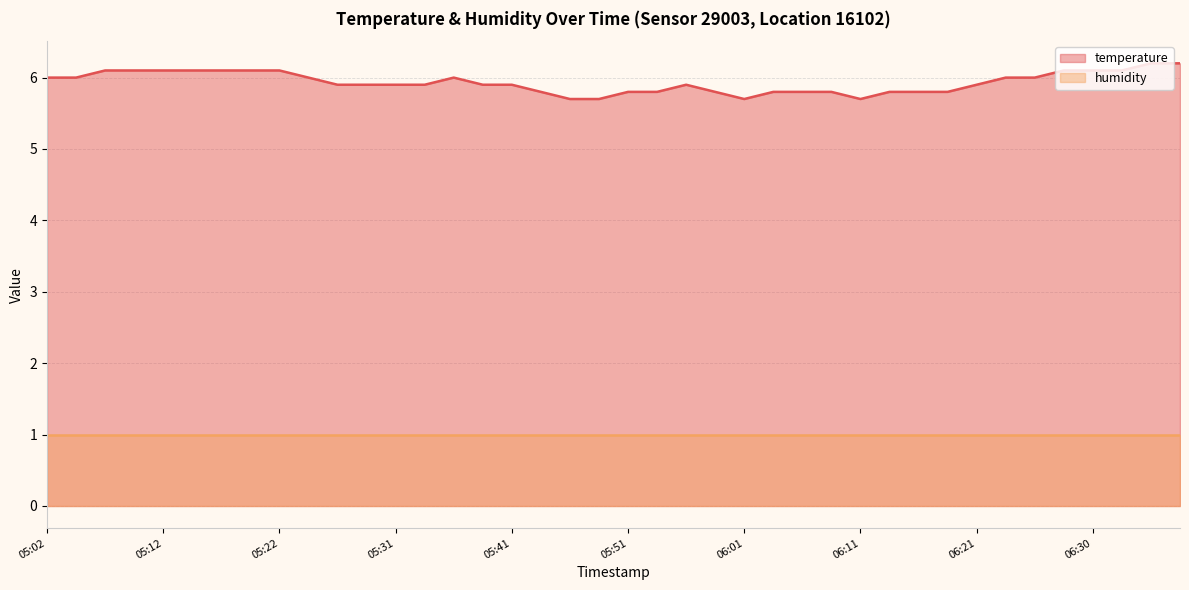

What position from the left is 05:56?

23